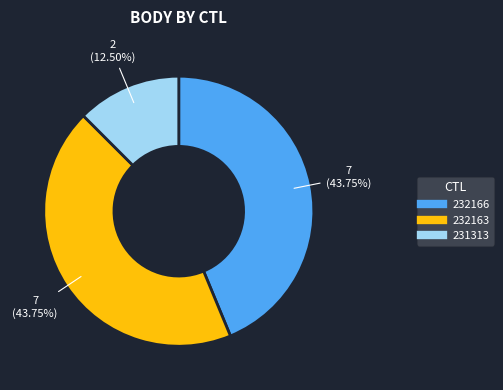

Do 232163 and 232166 together represent more than half of the pie?

Yes